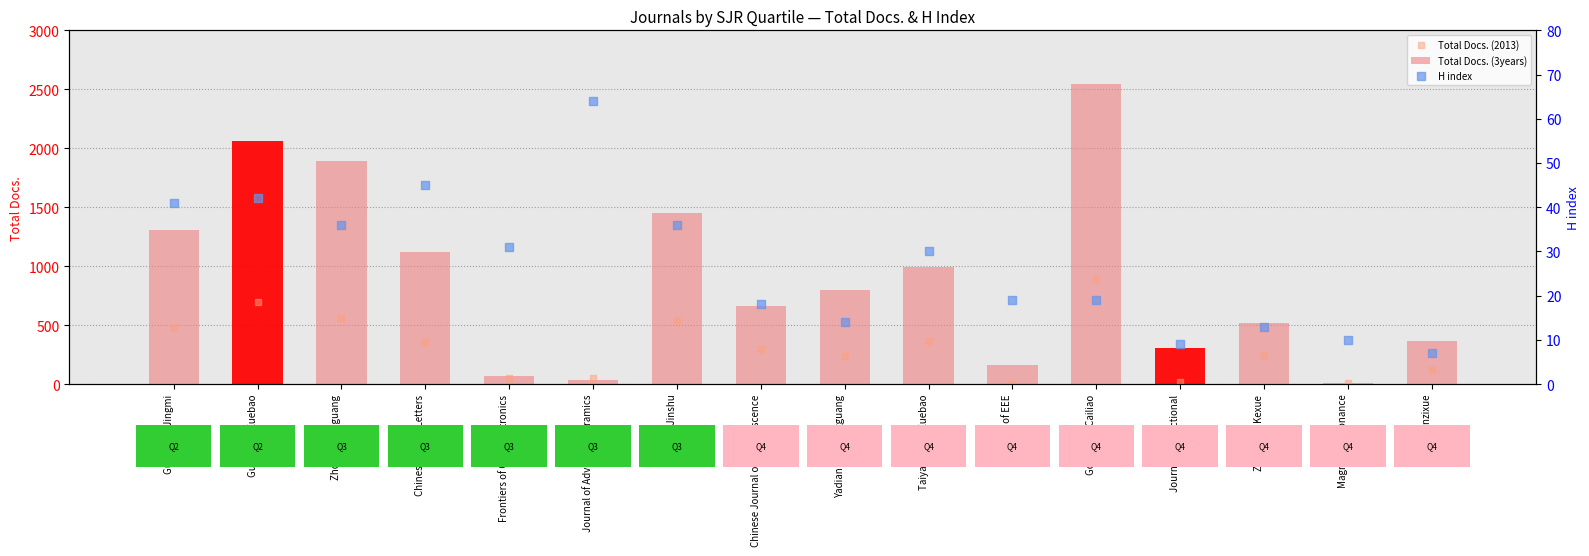

Which series has the largest Y range (max minus min)?

Total Docs. (3years)